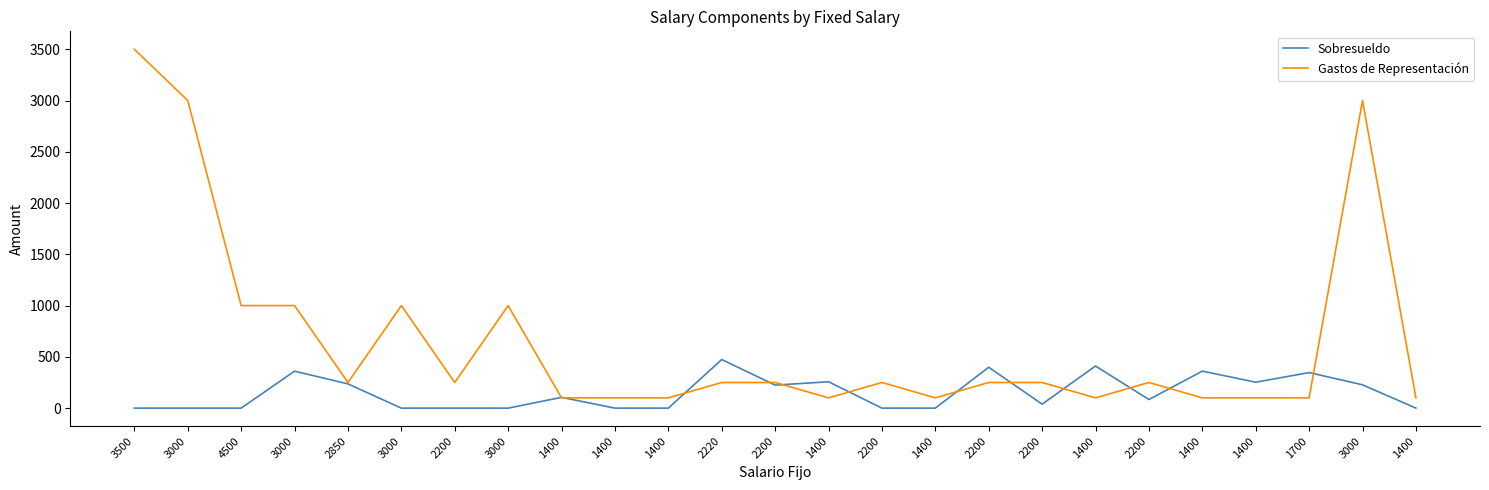

Which series has the largest range (max minus min)?

Gastos de Representación